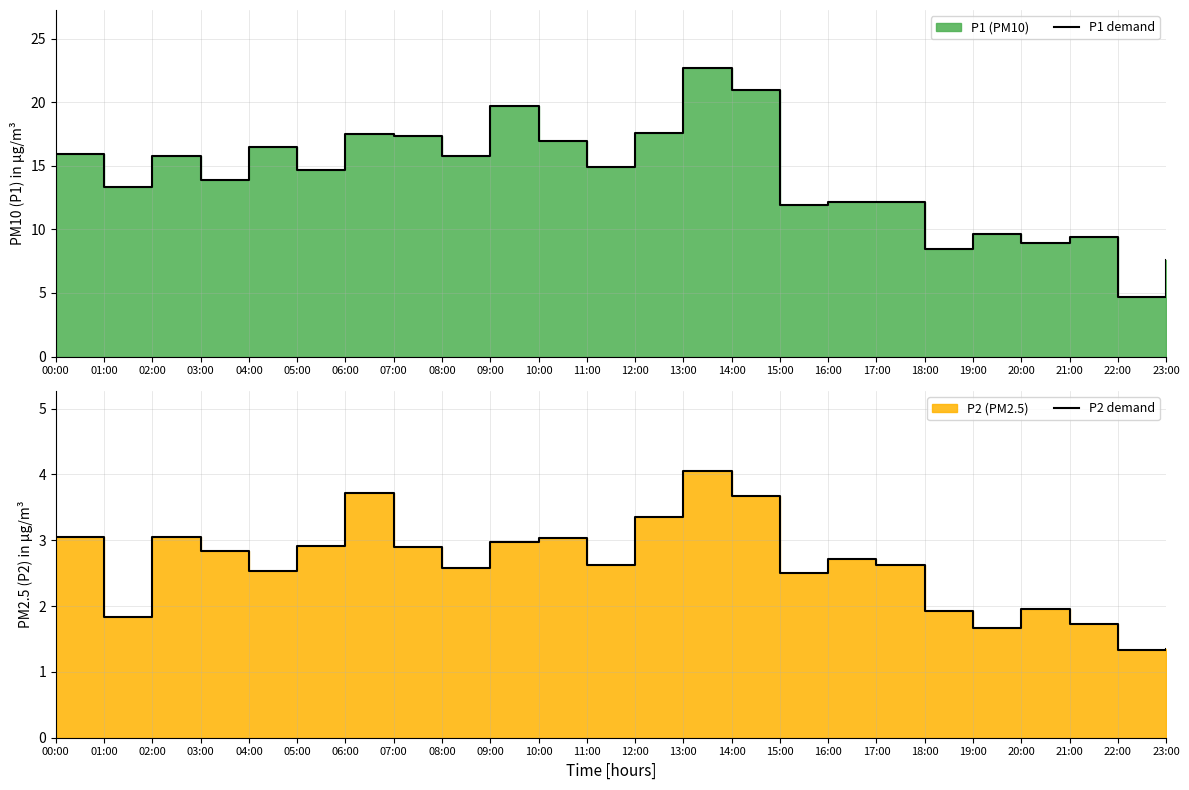

How many data points in P1 demand are less than 14?

11